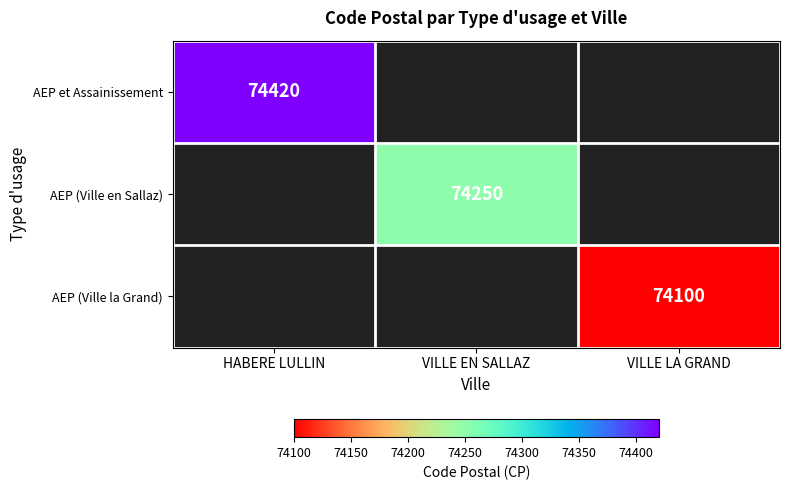

Is it true that AEP (Ville en Sallaz) equals 74250 at VILLE EN SALLAZ?

True